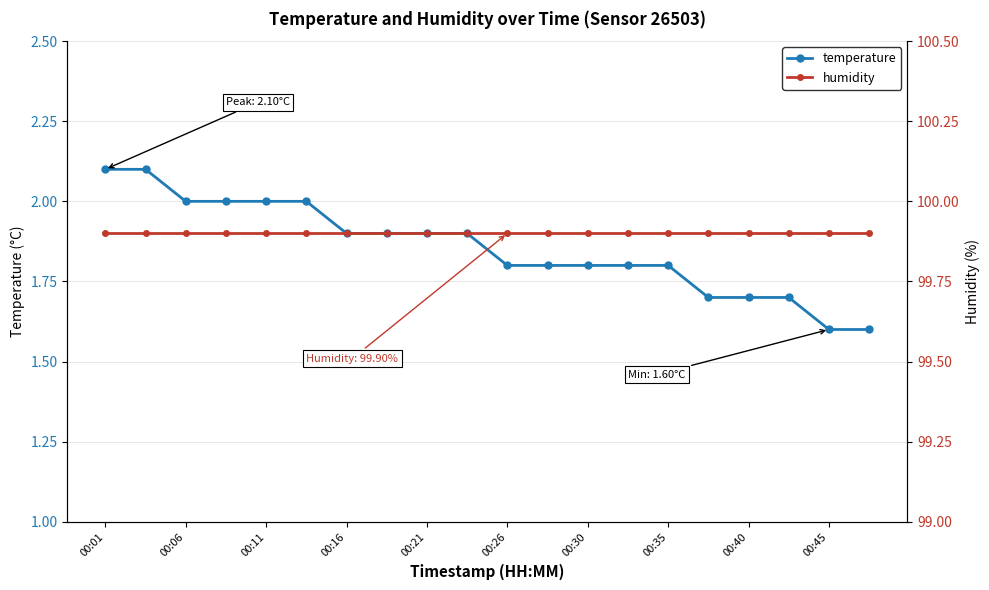

The value of temperature at 00:11 is 2.0. True or false?

True